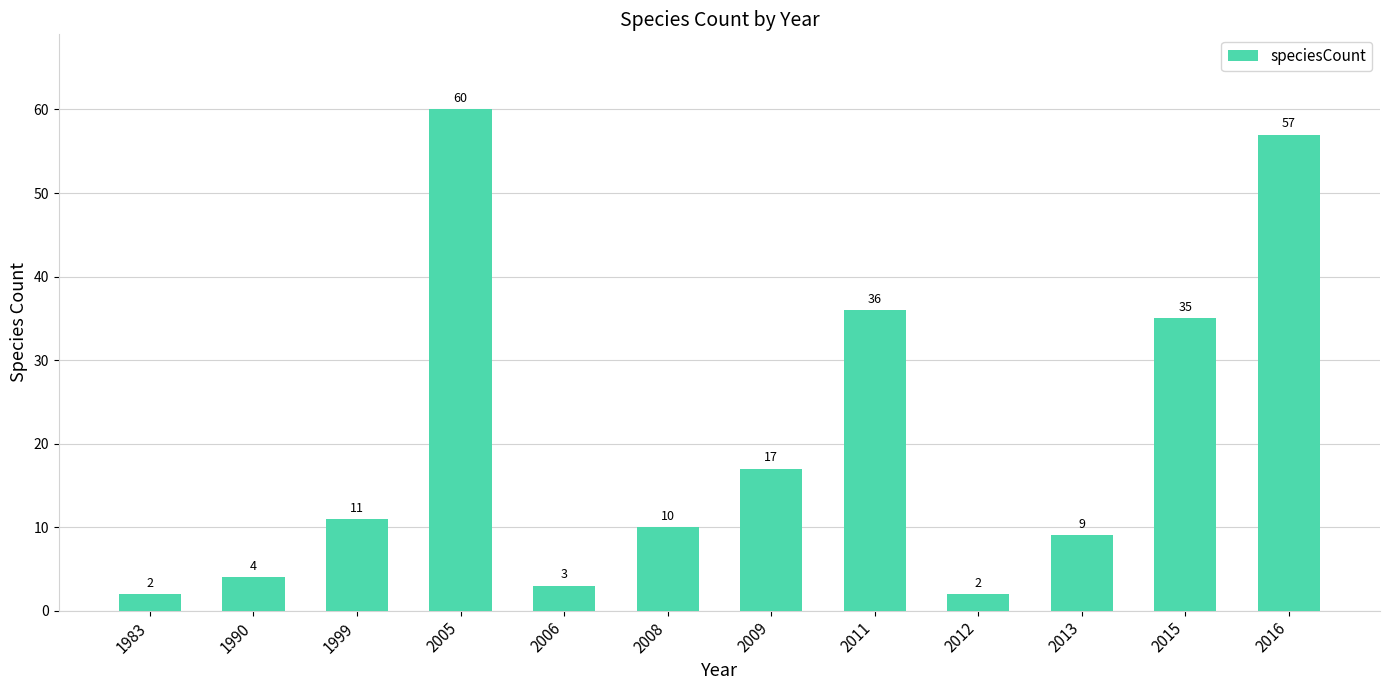

How many data points are less than 11?

6